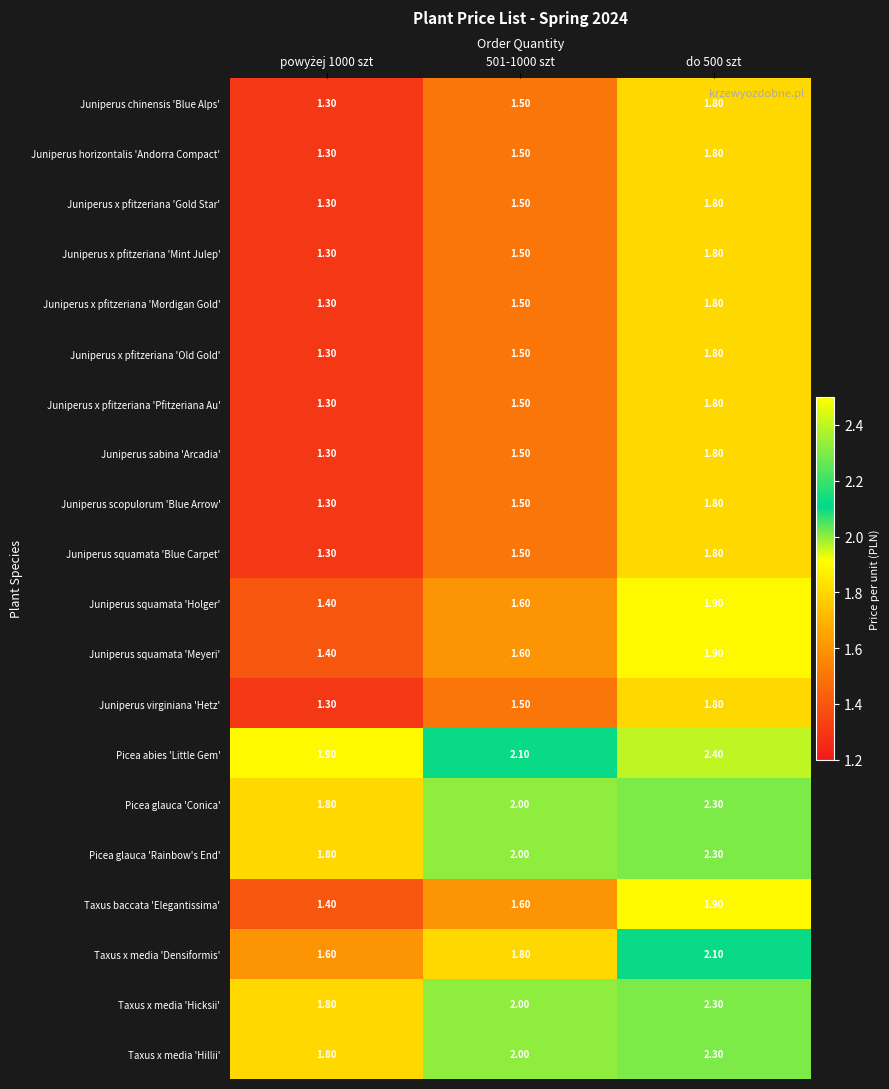

Which series has the largest total across all categories?

Picea abies 'Little Gem'